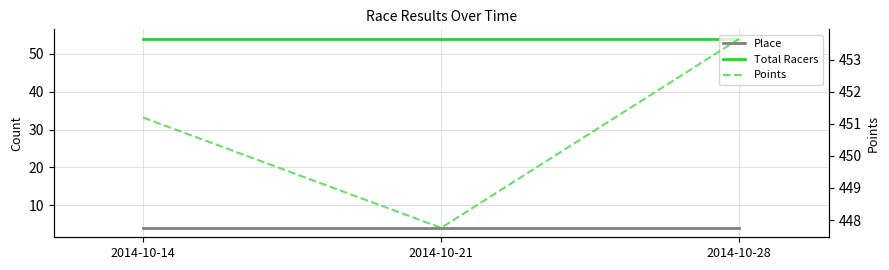

What is the minimum value shown in the chart?

4.0